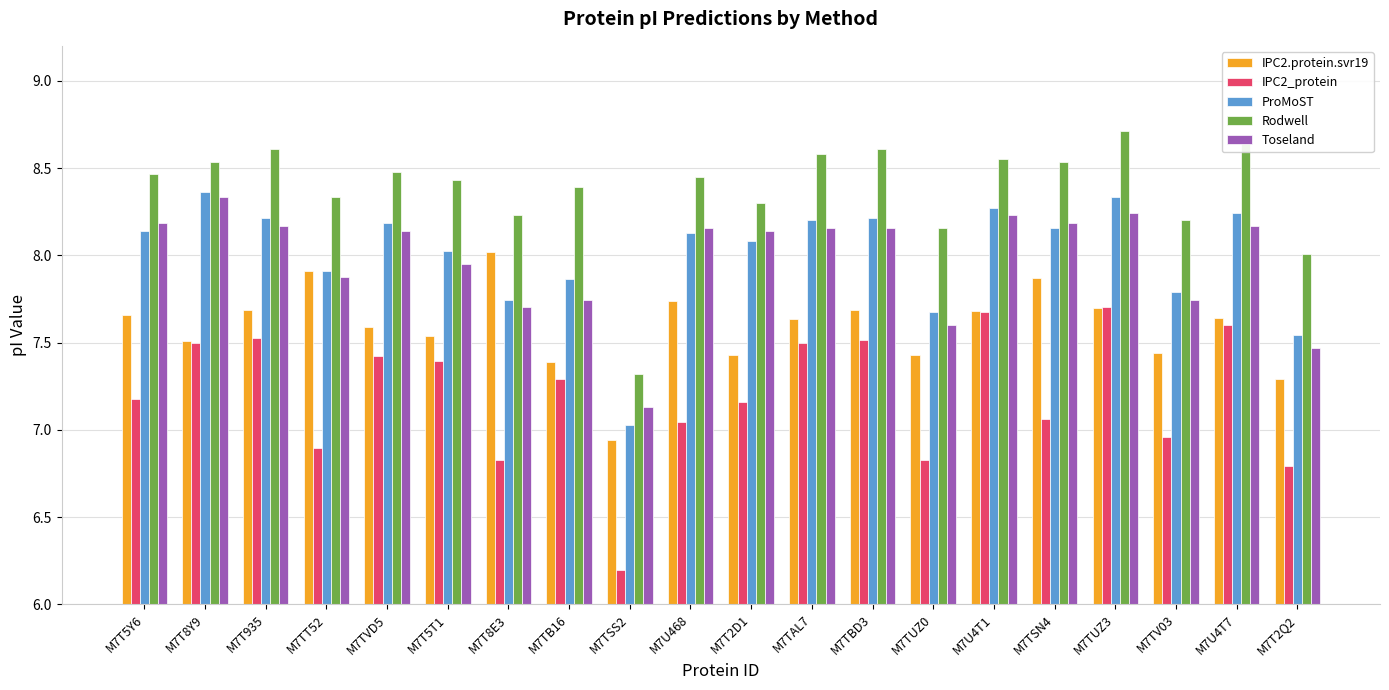

What is the spread (max minus min) of values at M7T935?

1.1